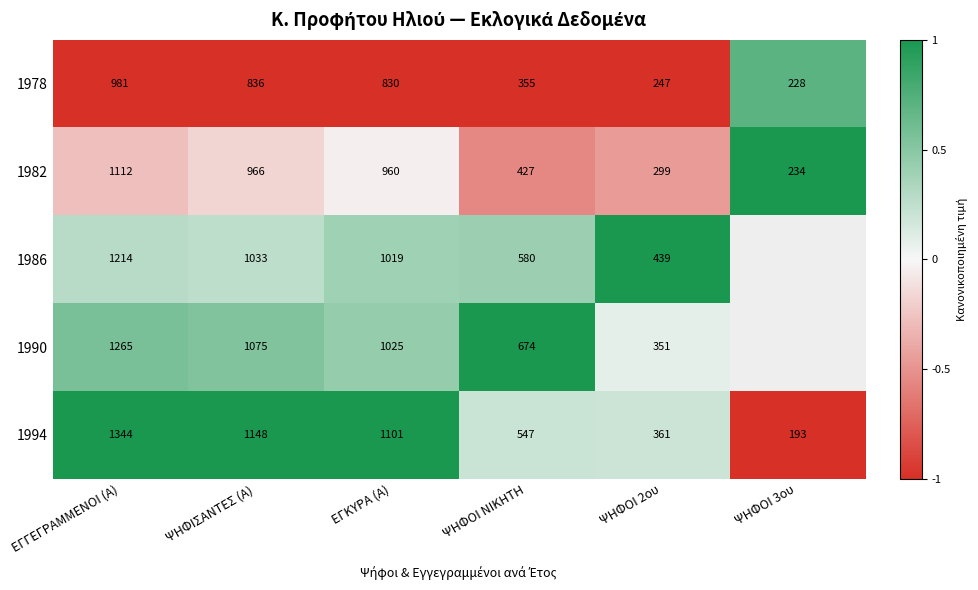

Count the number of categories in the chart.

6